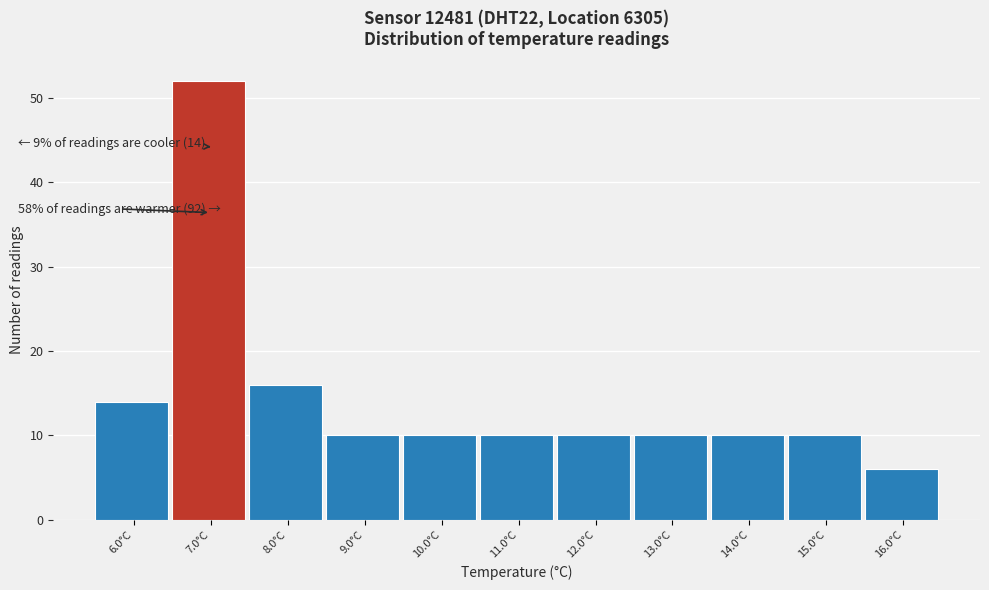

Reading left to right, list all the values displayed in this chart.

6.0°C=14	7.0°C=52	8.0°C=16	9.0°C=10	10.0°C=10	11.0°C=10	12.0°C=10	13.0°C=10	14.0°C=10	15.0°C=10	16.0°C=6